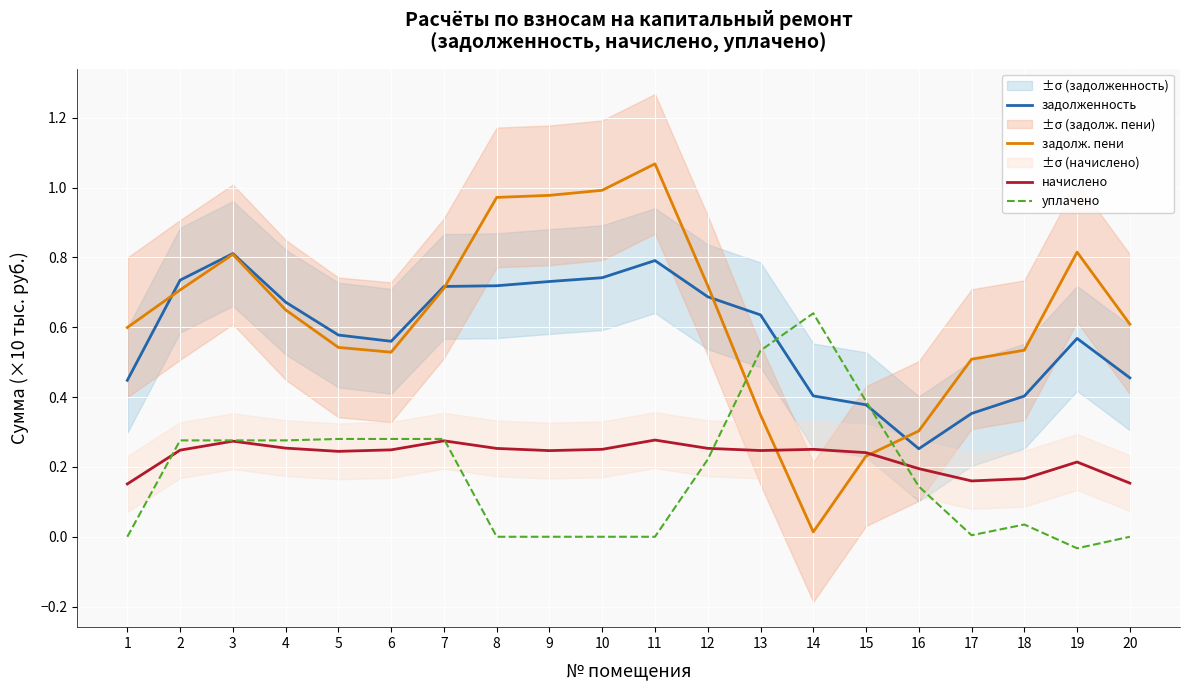

Is the value of задолж. пени at 11 greater than the value of начислено at 15?

Yes